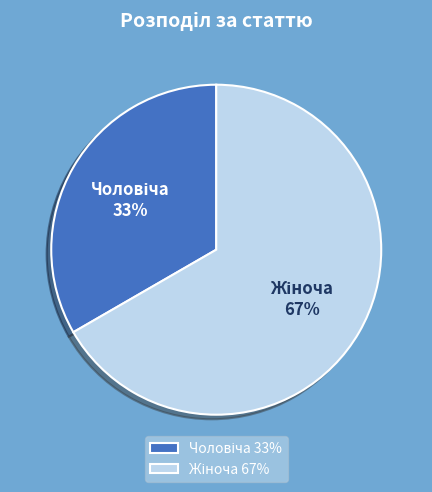

How many segments does this pie chart have?

2